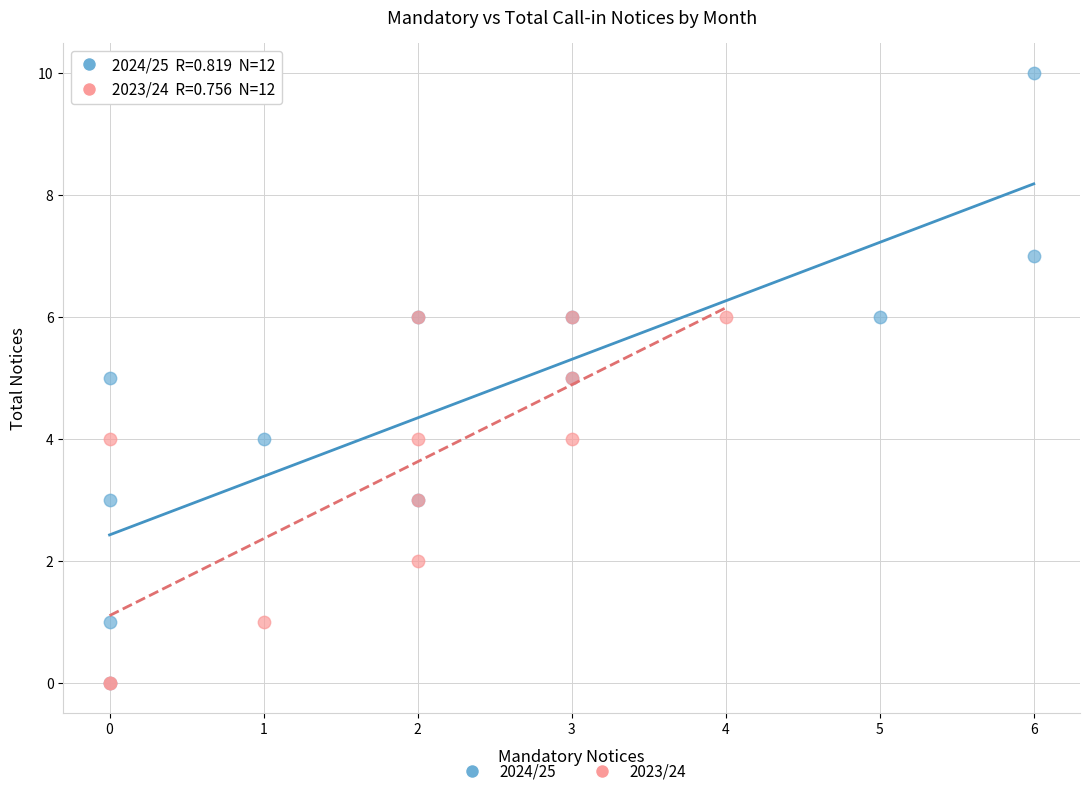

What are all the series names shown in the legend?

2024/25, 2023/24